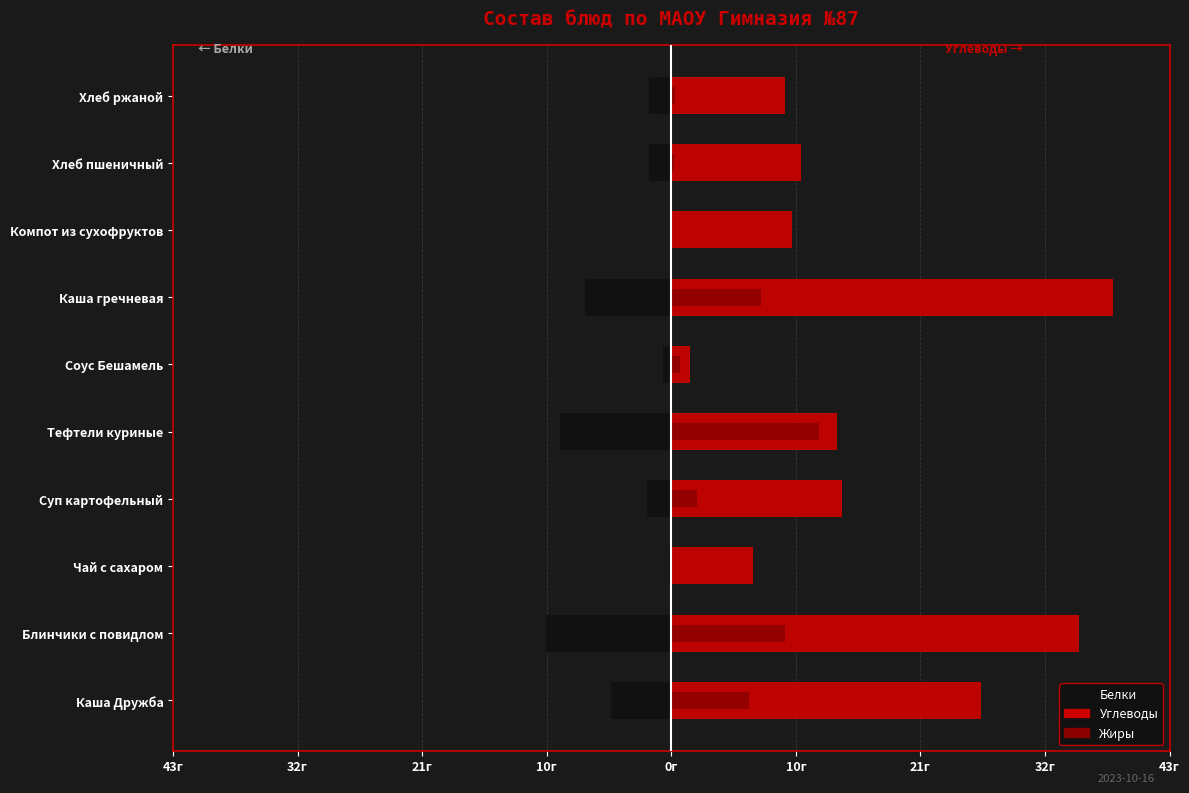

Between Чай с сахаром and Тефтели куриные, which is larger?

Чай с сахаром